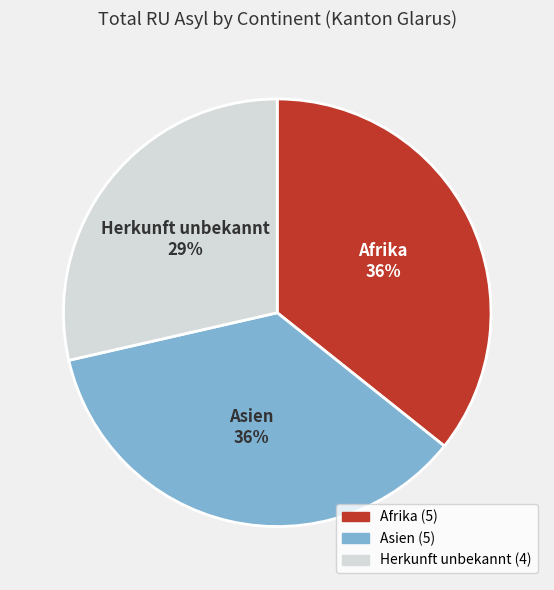

Does any single category account for the majority?

No